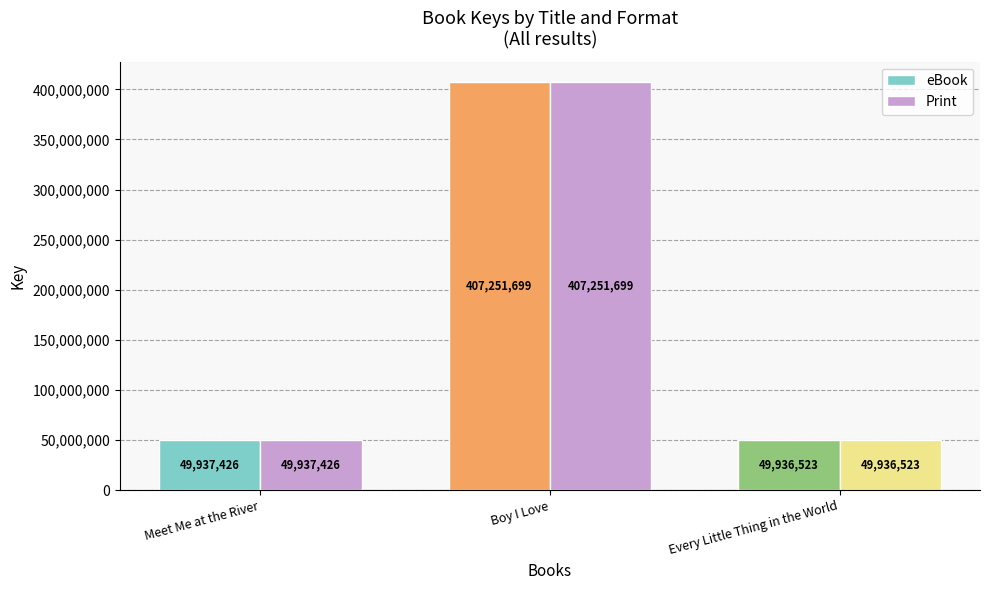

The Print series shows 19593155 at Meet Me at the River. True or false?

False